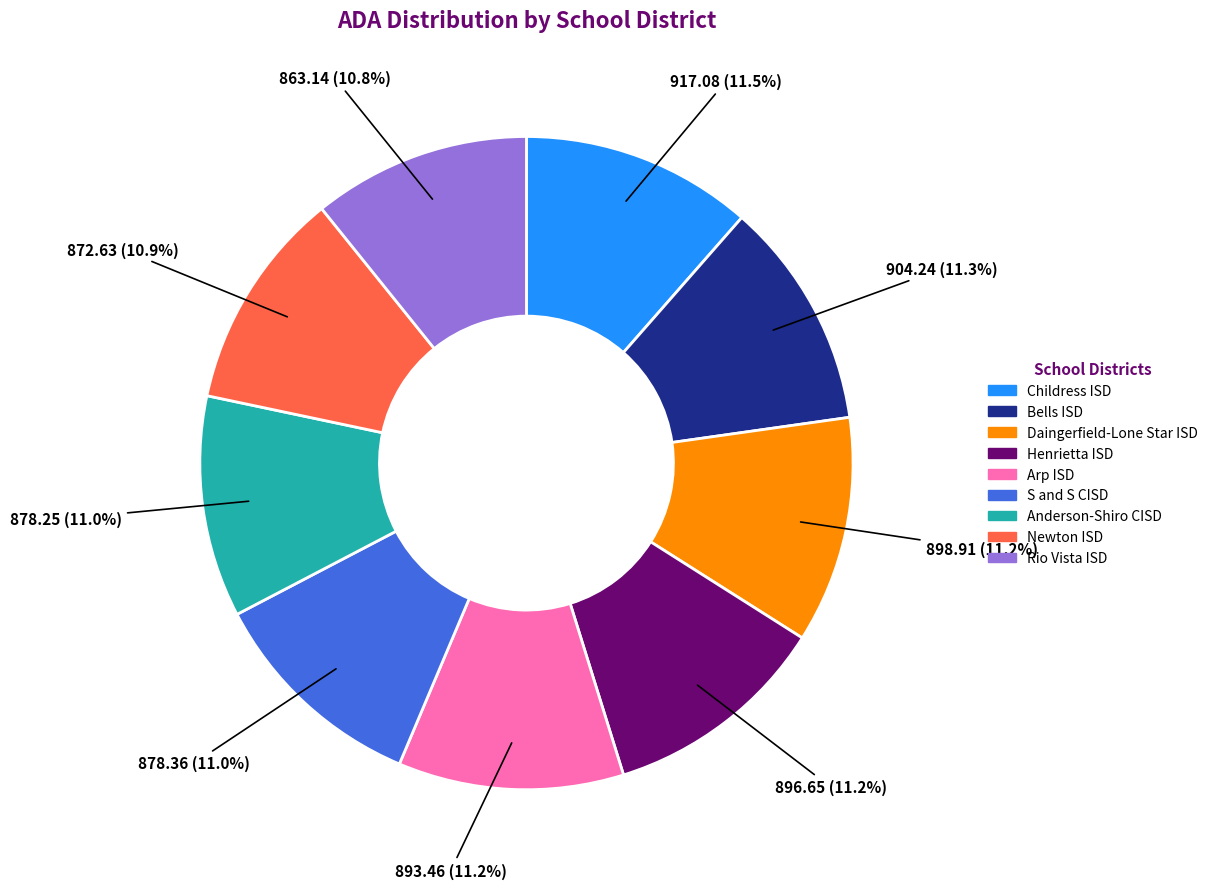

Count the number of slices in the pie.

9